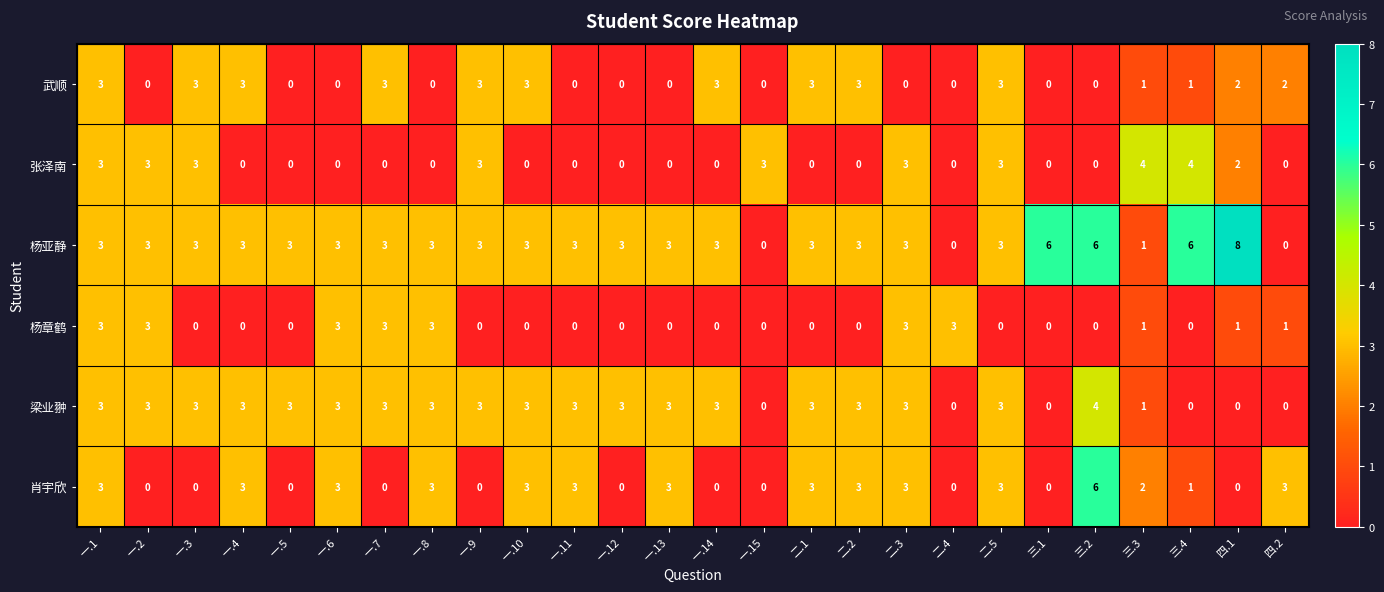

What is the spread (max minus min) of values at 三.1?

6